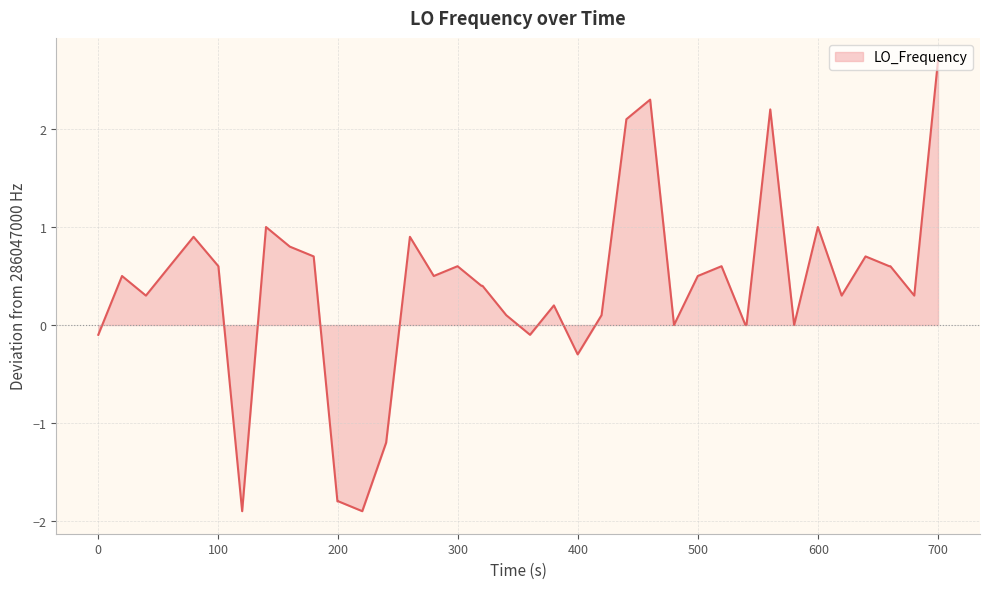

Reading left to right, extract all data points from this chart.

-0.1	0.5	0.3	0.6	0.9	0.6	-1.9	1.0	0.8	0.7	-1.8	-1.8	-1.9	-1.2	0.9	0.5	0.6	0.4	0.4	0.1	-0.1	0.2	-0.3	0.1	2.1	2.3	0.0	0.5	0.6	0.0	0.0	2.2	0.0	1.0	0.3	0.7	0.6	0.6	0.3	2.7